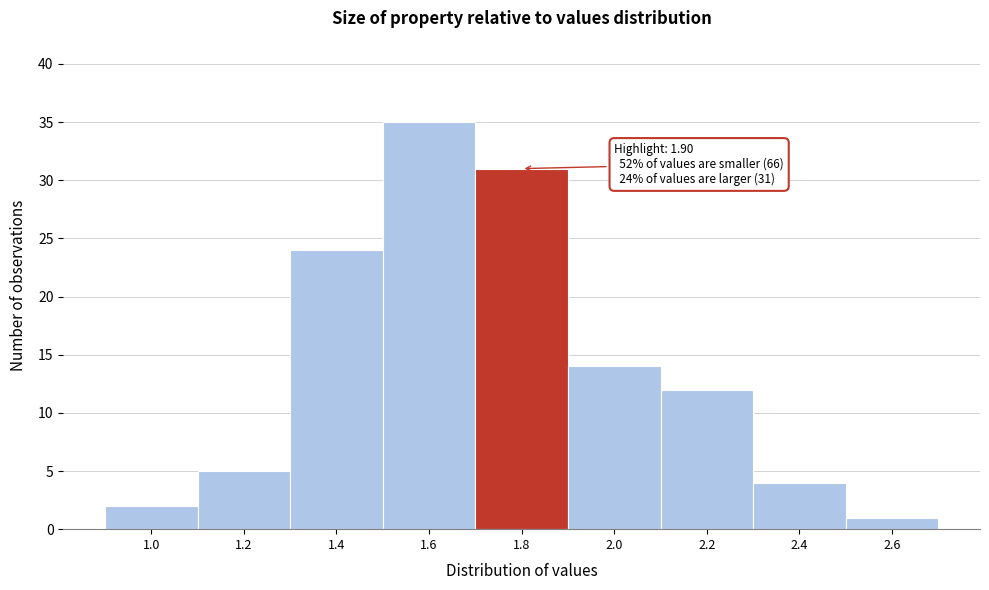

Reading right to left, what are all the values shown in this chart?

1	4	12	14	31	35	24	5	2